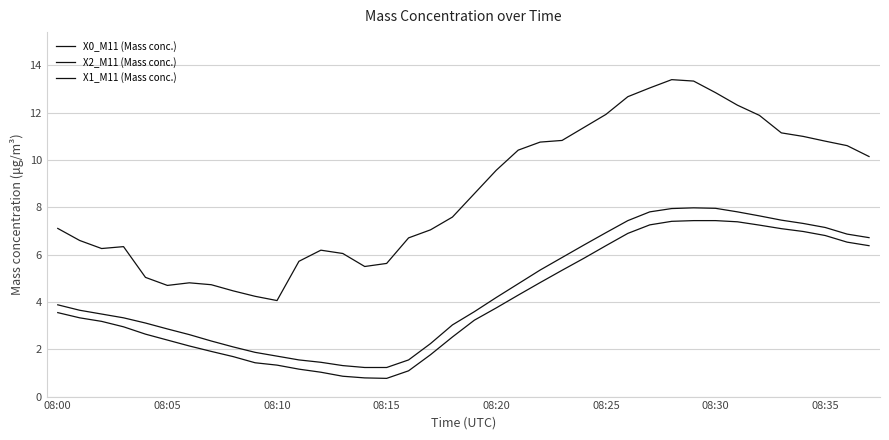

Is this an area chart (filled region under the line)?

No